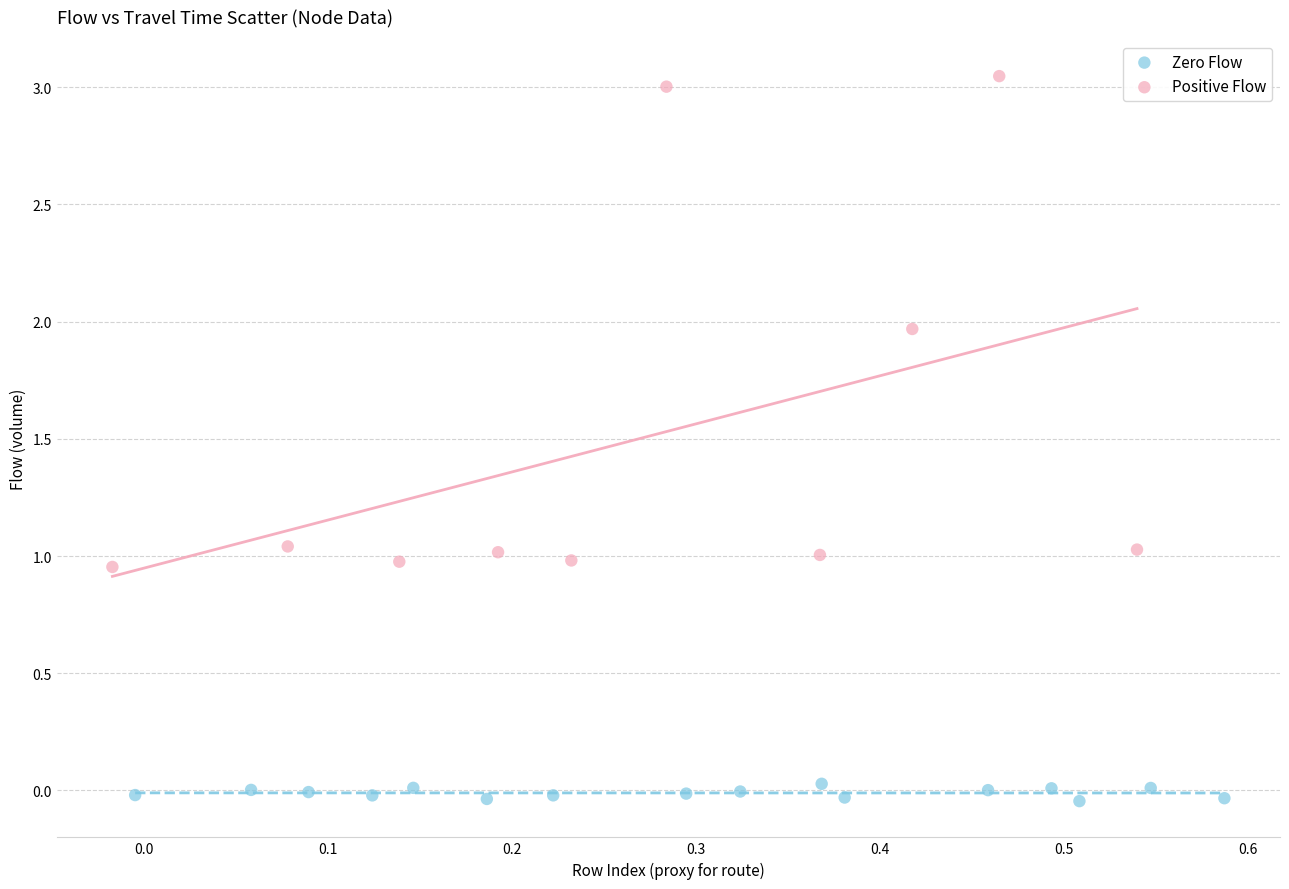

Which series contains the highest Y value?

Positive Flow